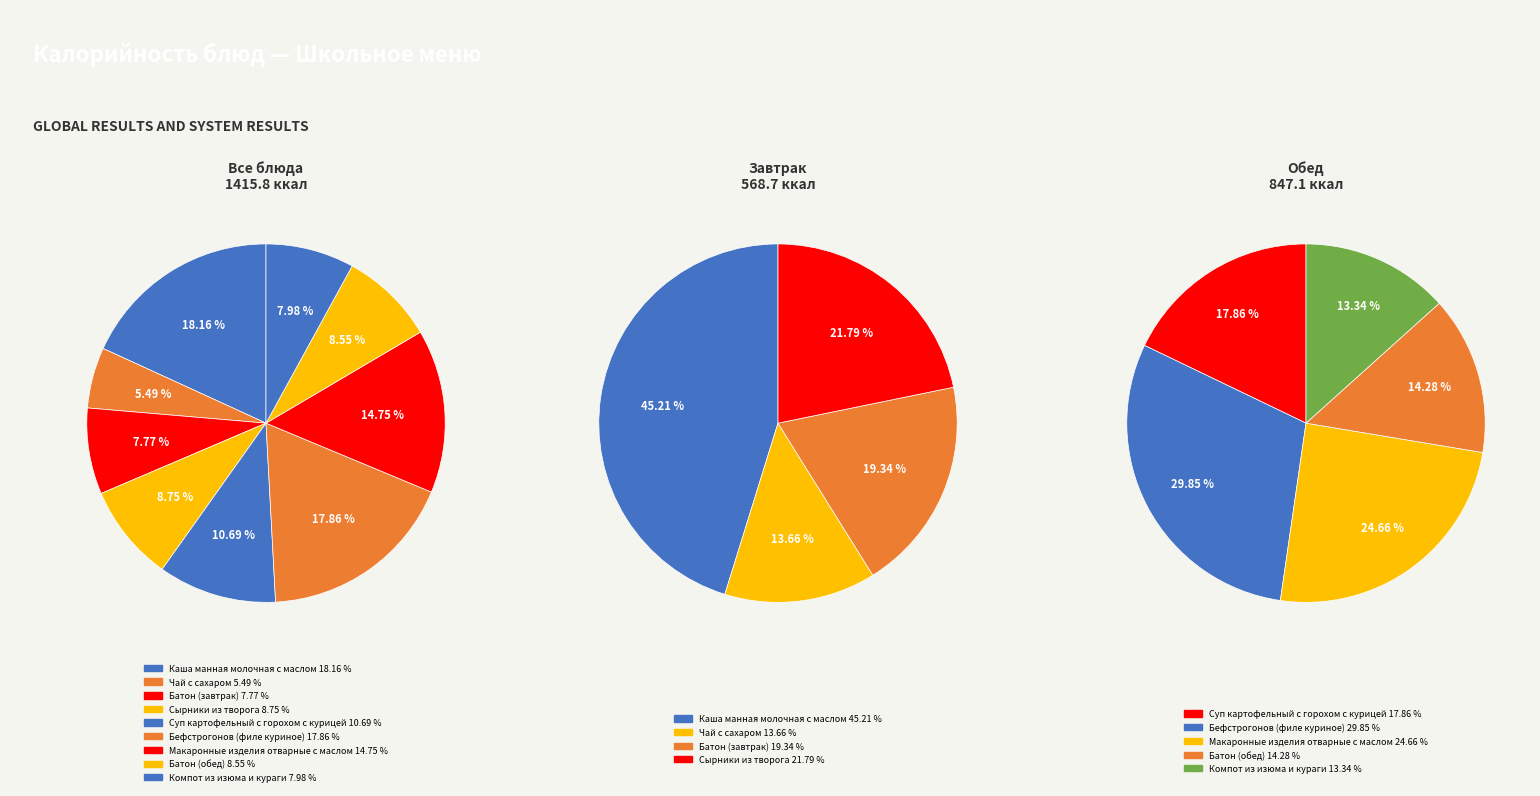

What percentage is the Батон (завтрак) slice, to the nearest percent?

8%